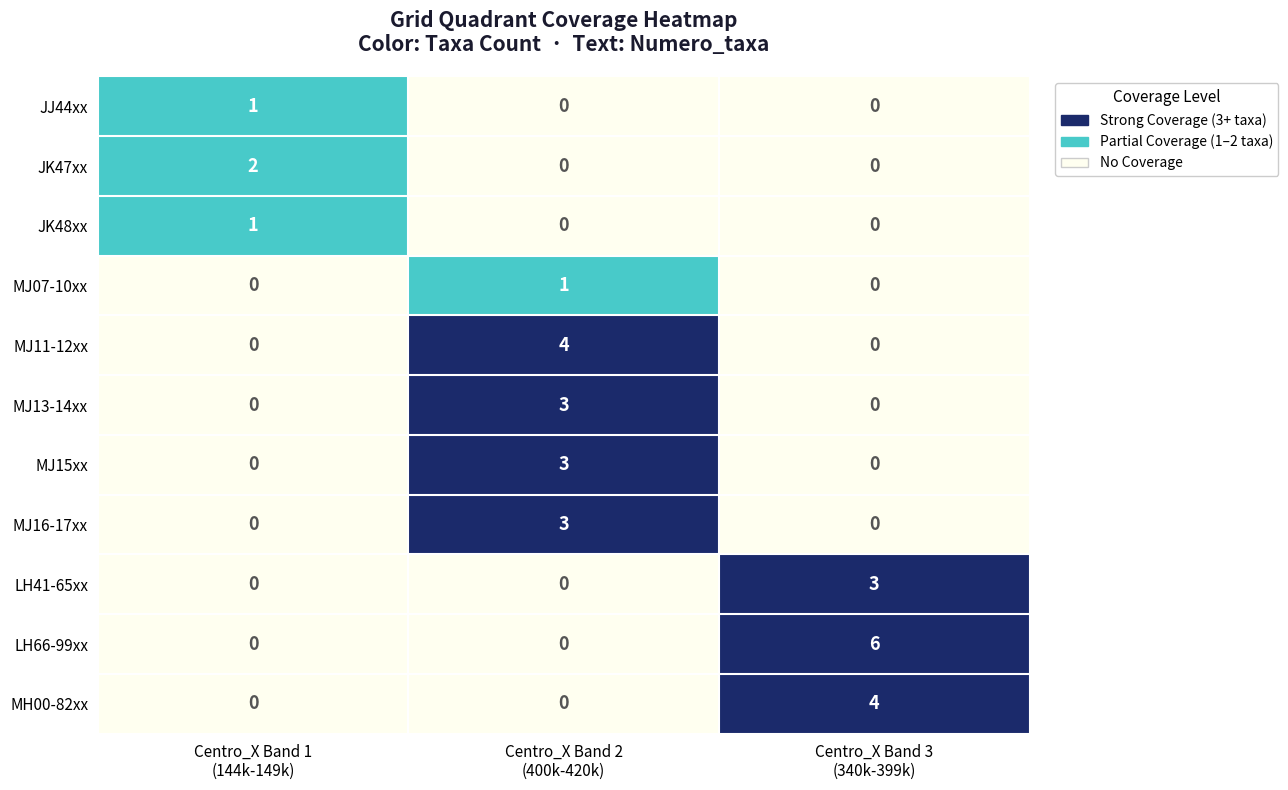

What is the difference between the highest and lowest values at Centro_X Band 3
(340k-399k)?

6